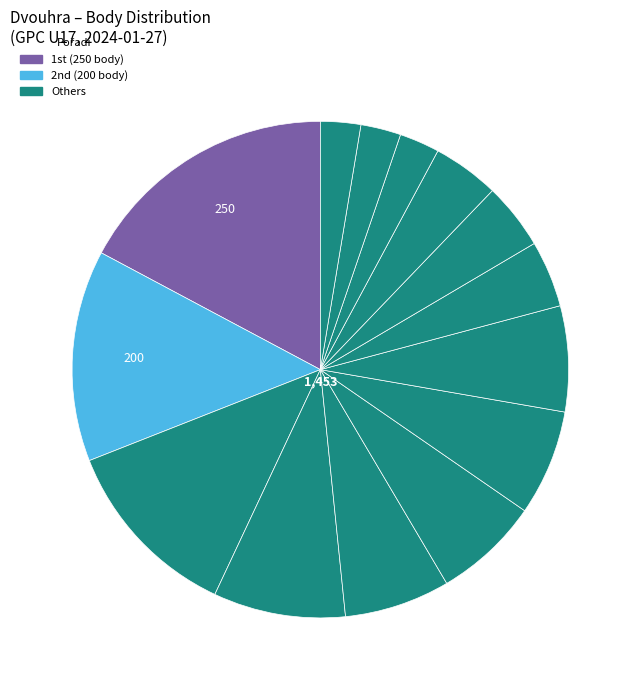

How many slices are in this pie chart?

14